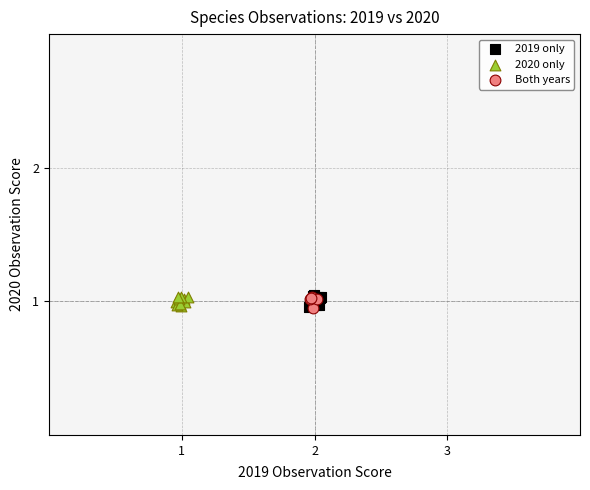

What are all the series names shown in the legend?

2019 only, 2020 only, Both years